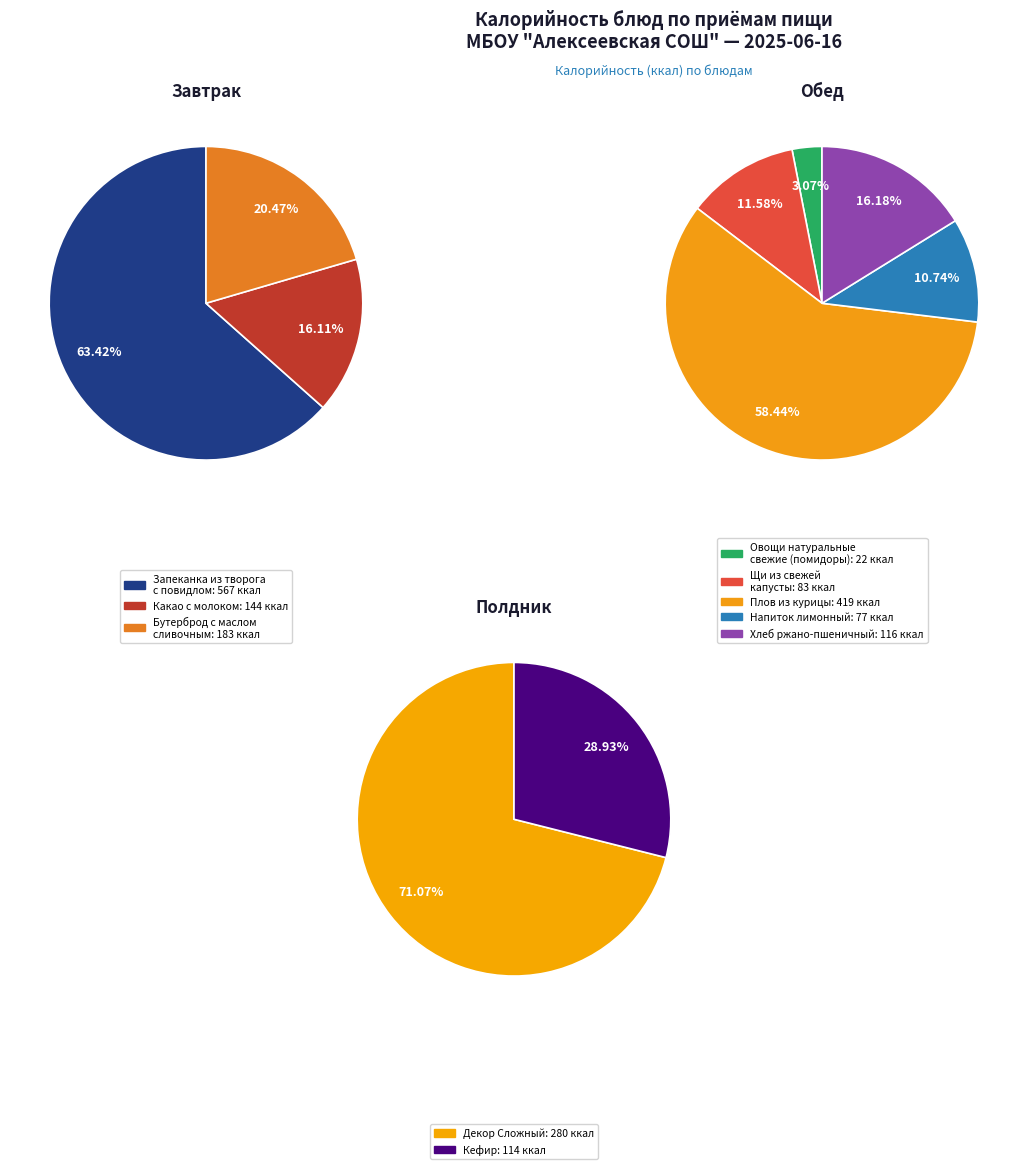

Does Декор Сложный represent more than half of the total?

No